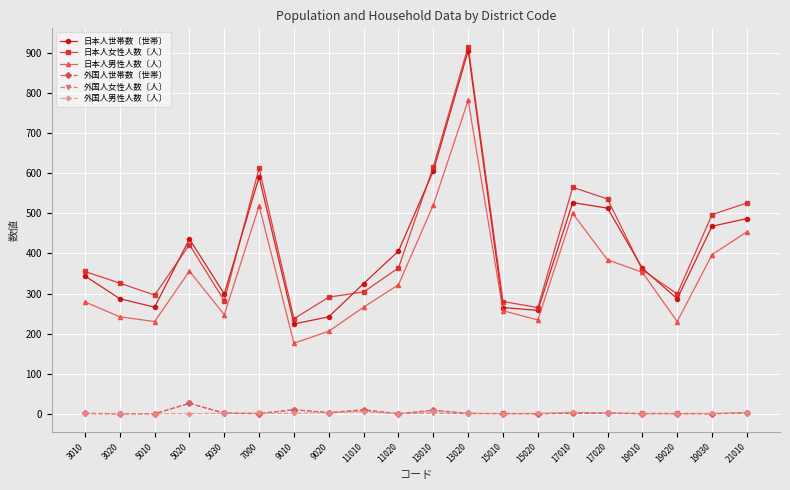

The value of 日本人世帯数〔世帯〕 at 11020 is 630. True or false?

False